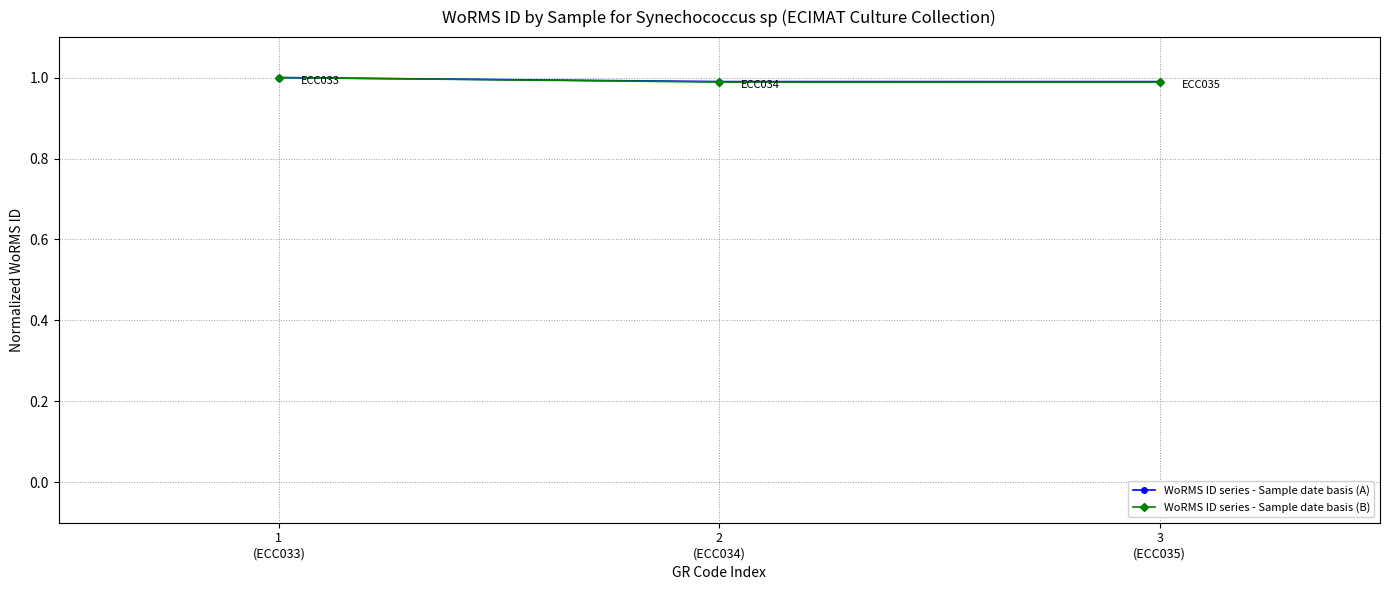

True or false: WoRMS ID series - Sample date basis (A) has a value of 0.6 at 2
(ECC034).

False